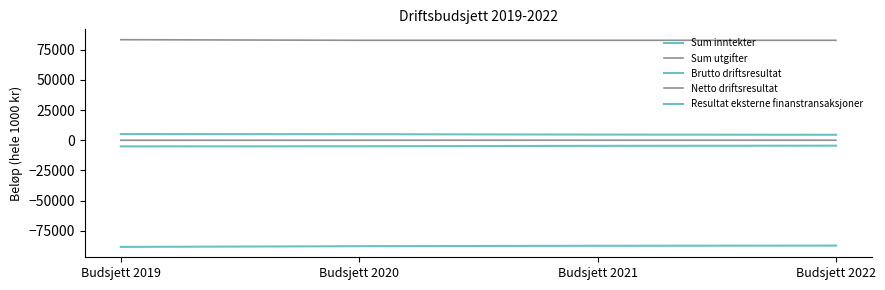

How many values in the Sum inntekter series are below -87476?

2